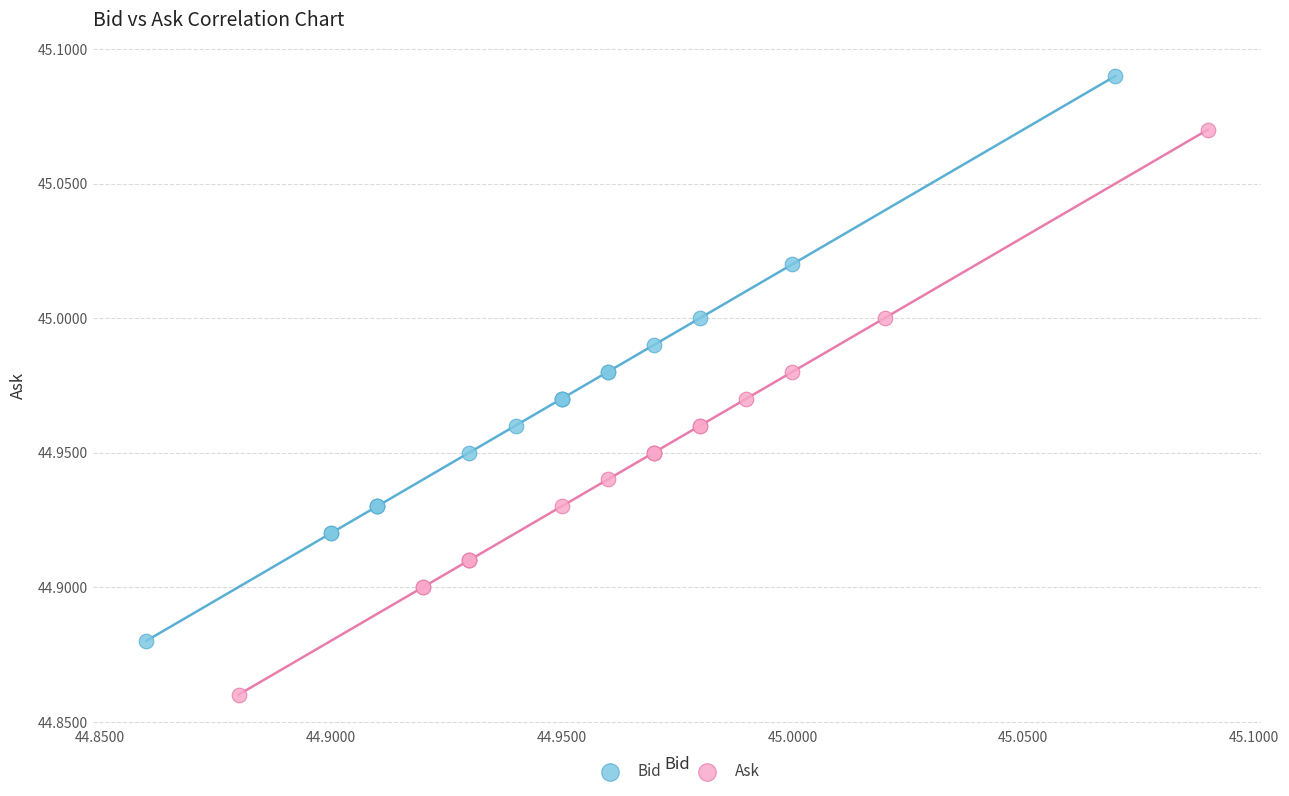

Which series reaches the maximum Y coordinate?

Bid